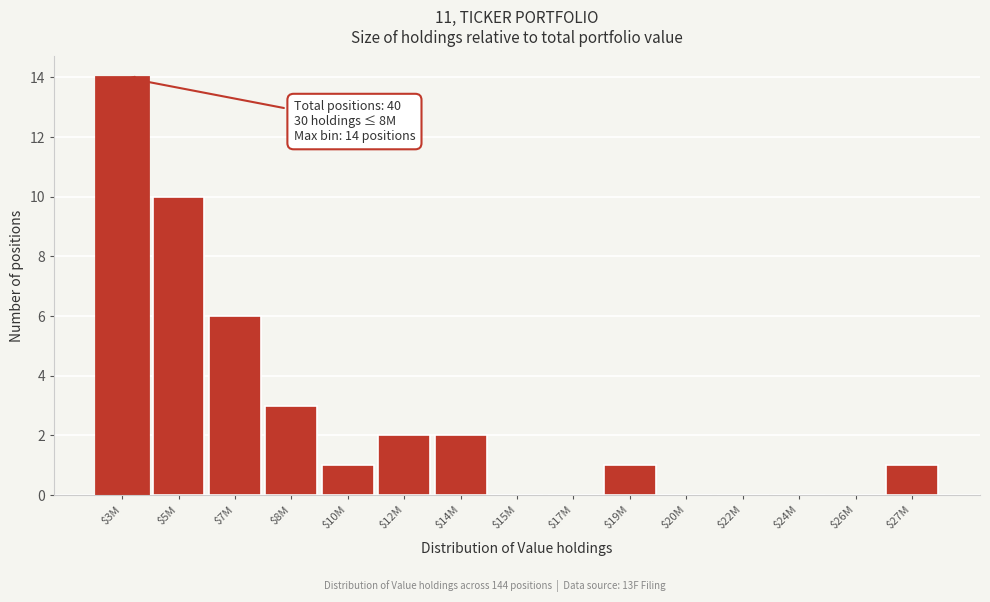

The value at $10M is 1. True or false?

True